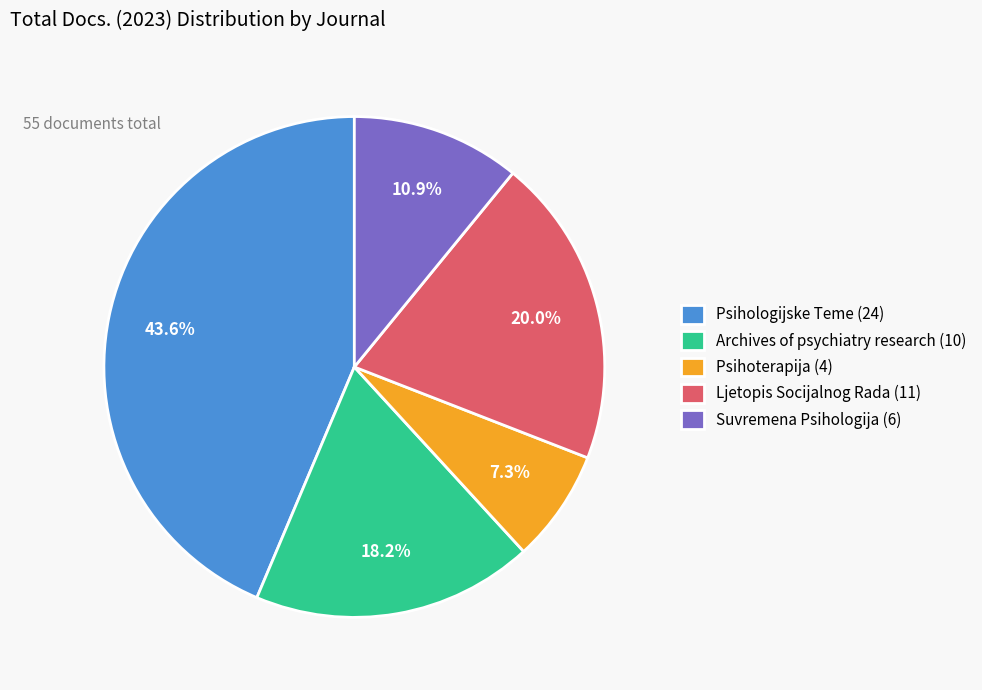

Which has a higher value, Psihoterapija or Ljetopis Socijalnog Rada?

Ljetopis Socijalnog Rada